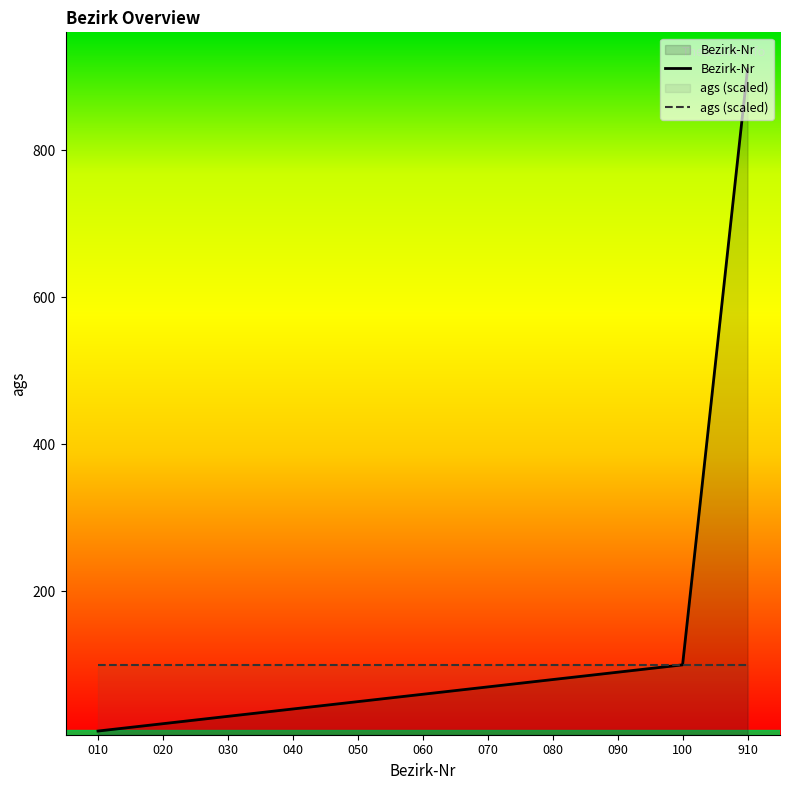

How many lines are shown in the chart?

2